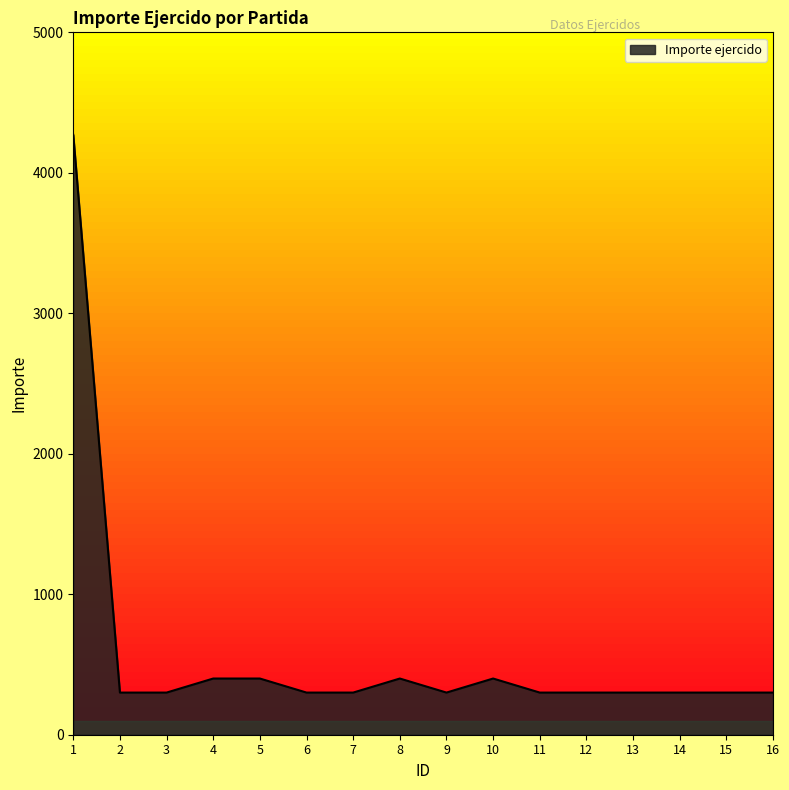

What is the minimum value shown in the chart?

300